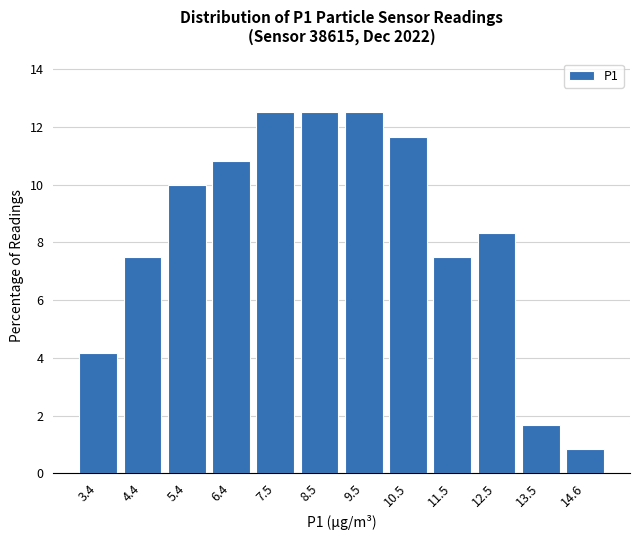

Reading left to right, extract all data points from this chart.

3.4=4.2	4.4=7.5	5.4=10.0	6.4=10.8	7.5=12.5	8.5=12.5	9.5=12.5	10.5=11.7	11.5=7.5	12.5=8.3	13.5=1.7	14.6=0.8